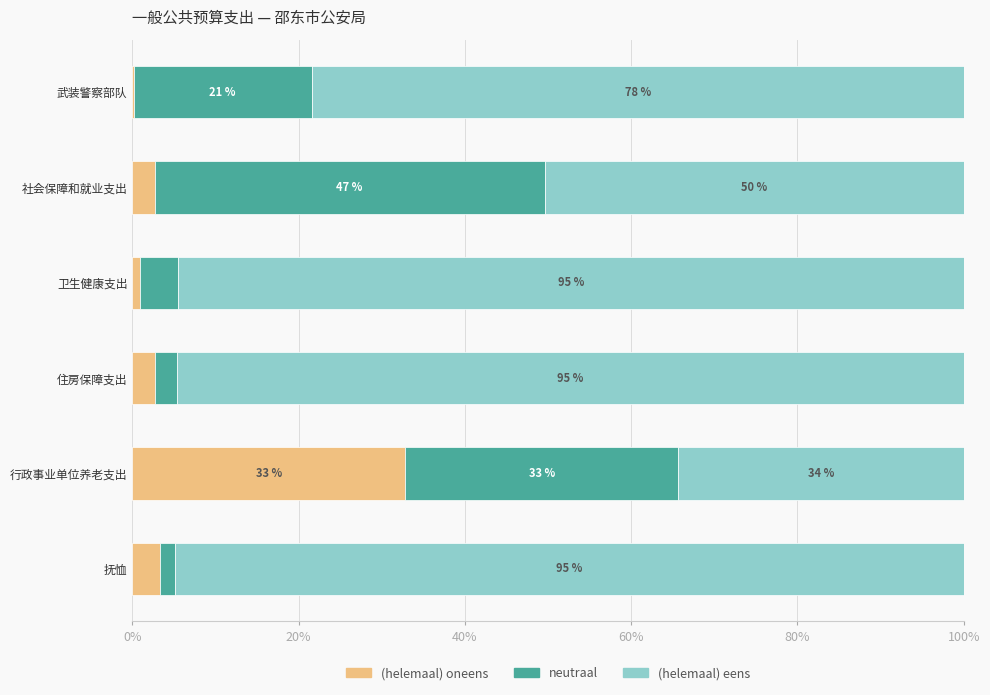

What is the sum of all (helemaal) oneens values?

42.7